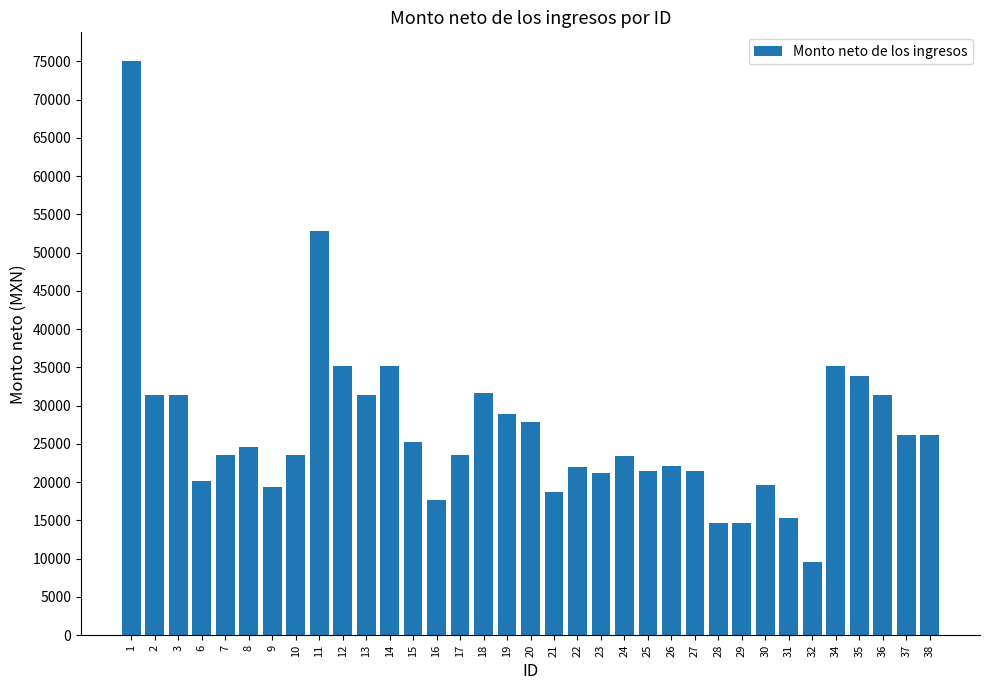

What is the maximum value shown in the chart?

75040.0